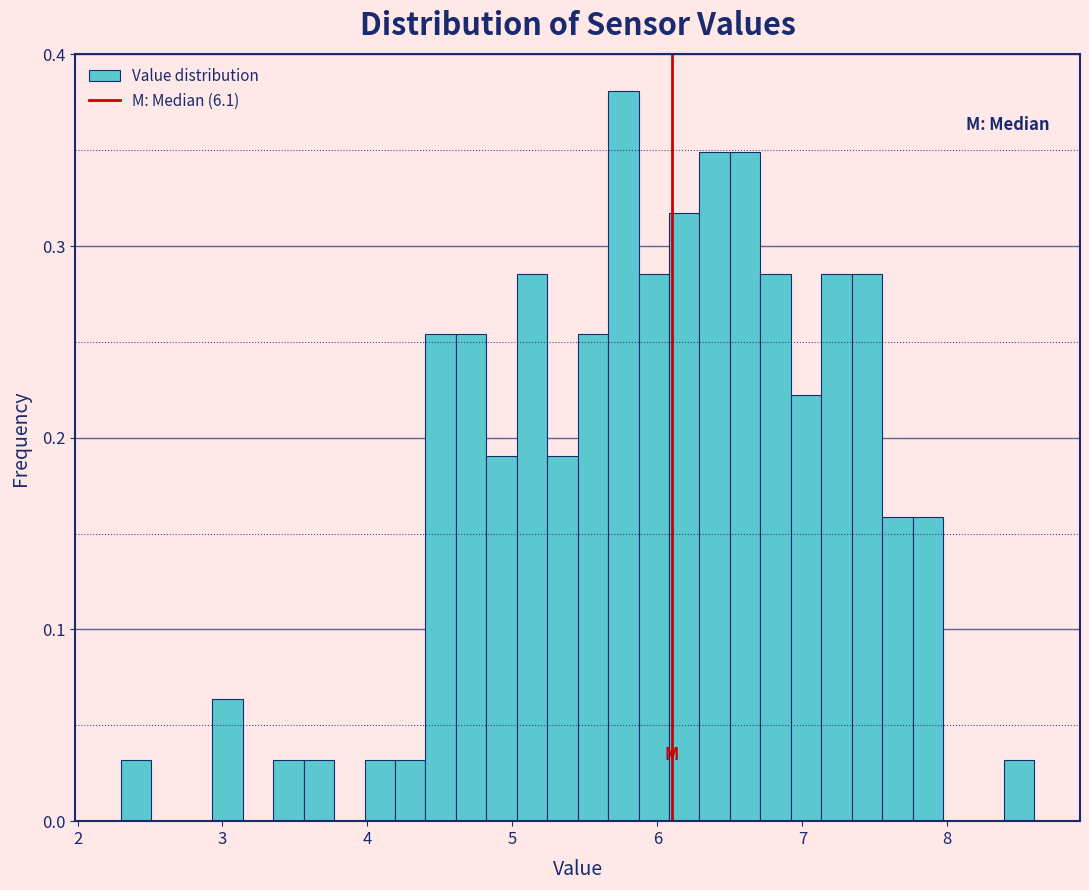

Read against the x-axis, roughly where is the centre of the tallest bar?

5.8